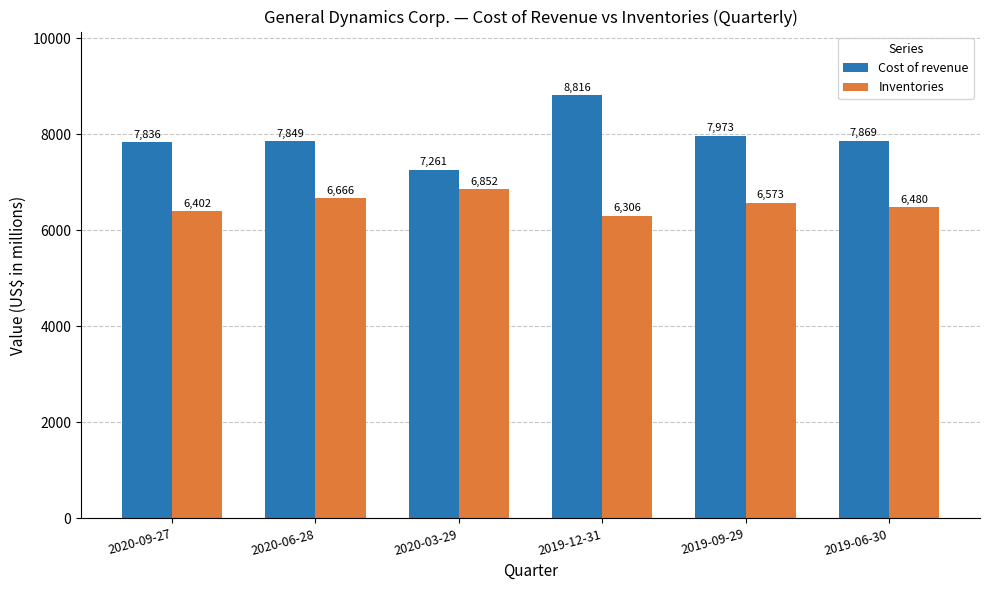

Which series has the largest total across all categories?

Cost of revenue